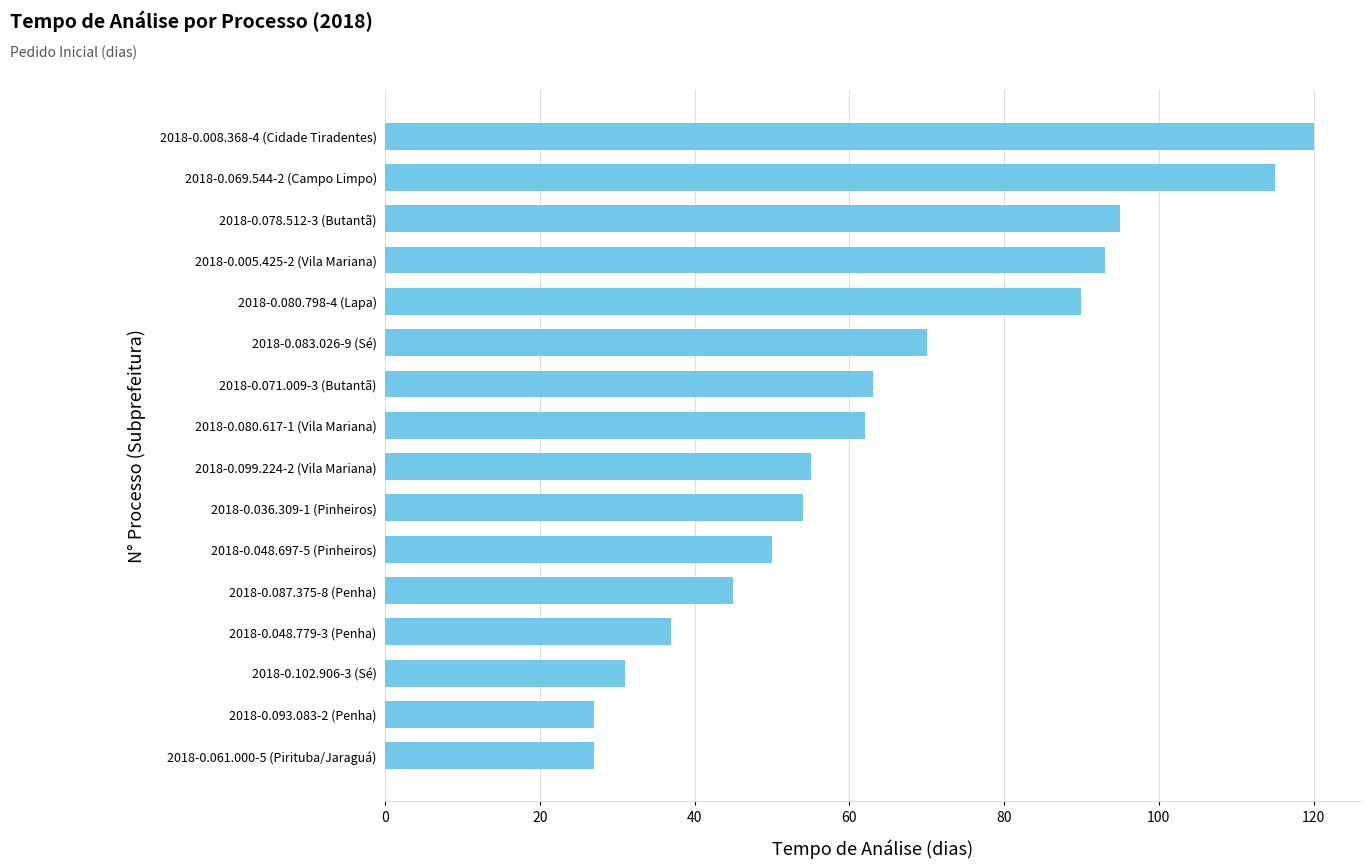

Are the bars horizontal?

Yes